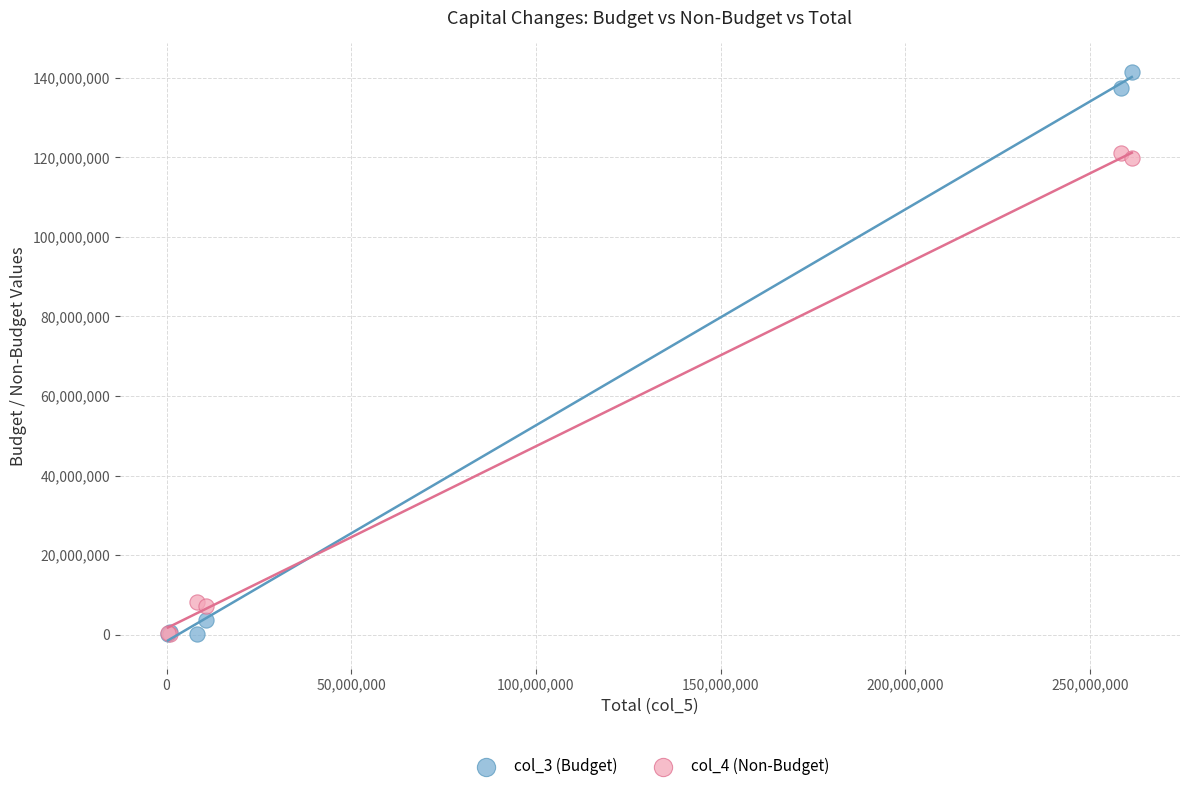

What are all the series names shown in the legend?

col_3 (Budget), col_4 (Non-Budget)